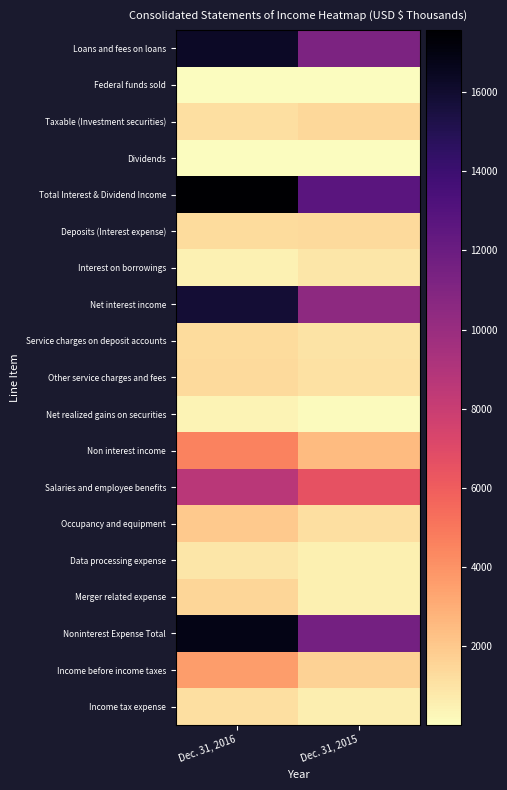

At Dec. 31, 2016, list the series in order from largest to smallest.

Total Interest & Dividend Income, Noninterest Expense Total, Loans and fees on loans, Net interest income, Salaries and employee benefits, Non interest income, Income before income taxes, Occupancy and equipment, Merger related expense, Other service charges and fees, Deposits (Interest expense), Service charges on deposit accounts, Income tax expense, Taxable (Investment securities), Data processing expense, Interest on borrowings, Net realized gains on securities, Dividends, Federal funds sold